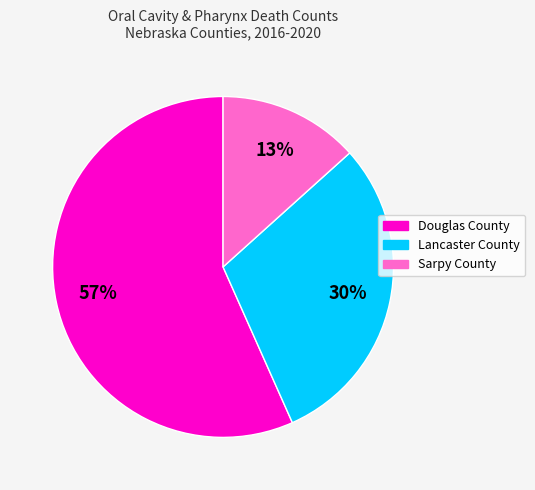

Approximately how many times larger is the value at Douglas County compared to Lancaster County?

1.9